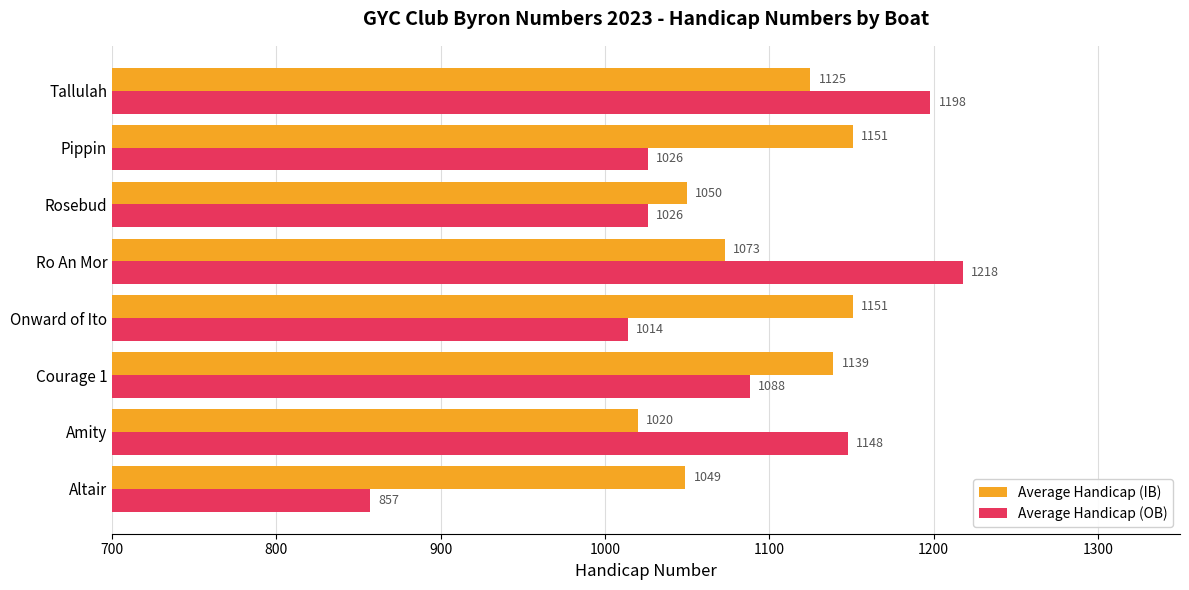

Where is Average Handicap (IB) nearest to the value 1085?

Ro An Mor